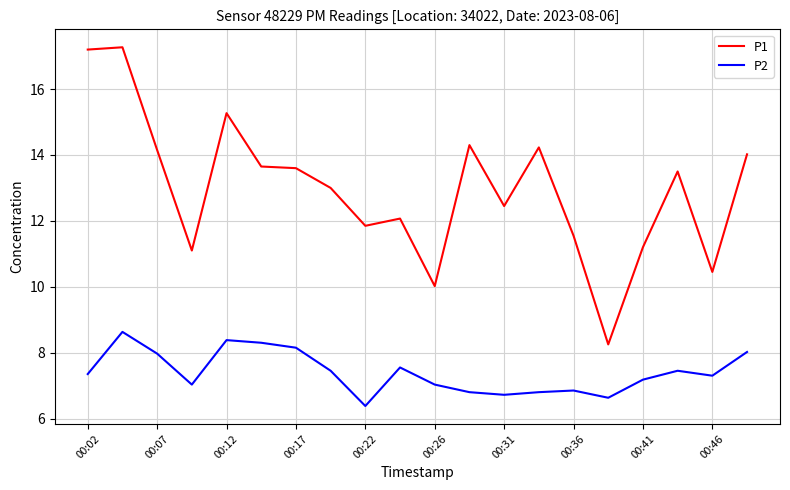

What is the difference between the maximum and minimum values in the P1 series?

9.0